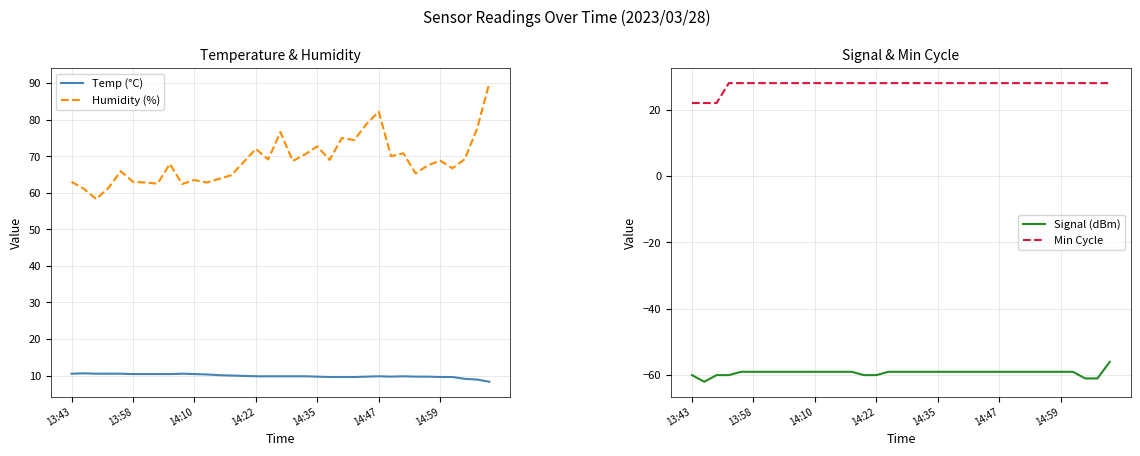

True or false: Temp (°C) and Humidity (%) intersect in this chart.

False